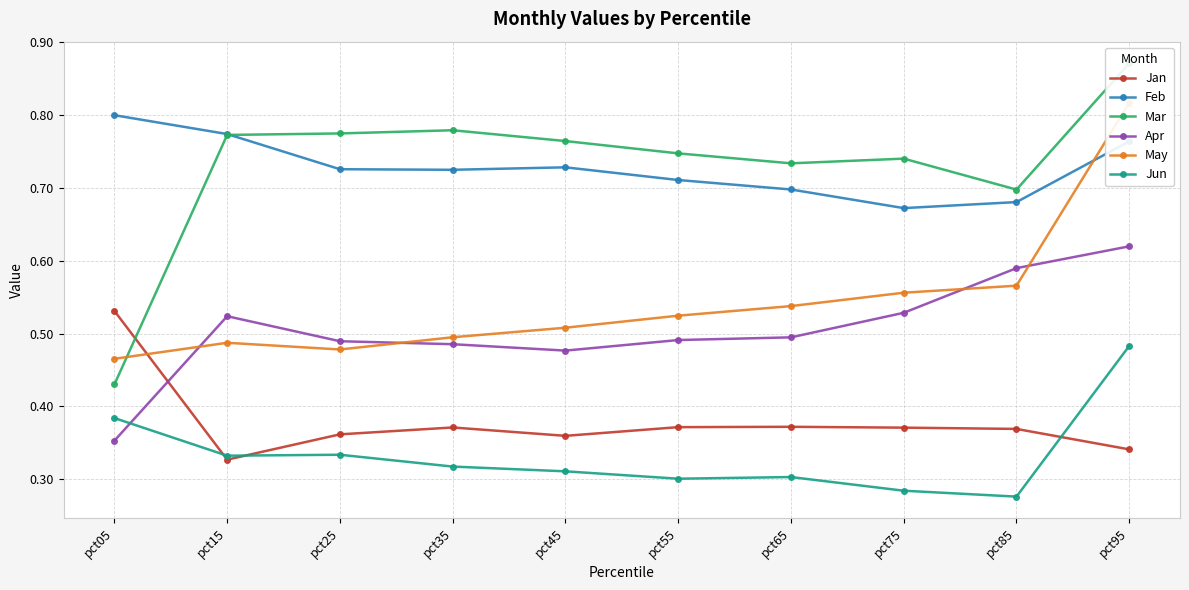

List the labels in order of Jun value, largest first.

pct95, pct05, pct25, pct15, pct35, pct45, pct65, pct55, pct75, pct85